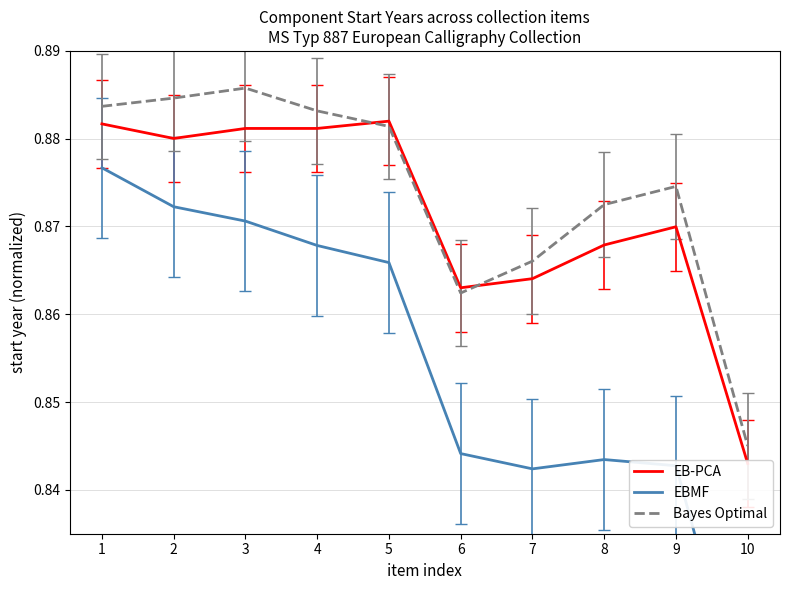

Between 10 and 5, which is larger?

5